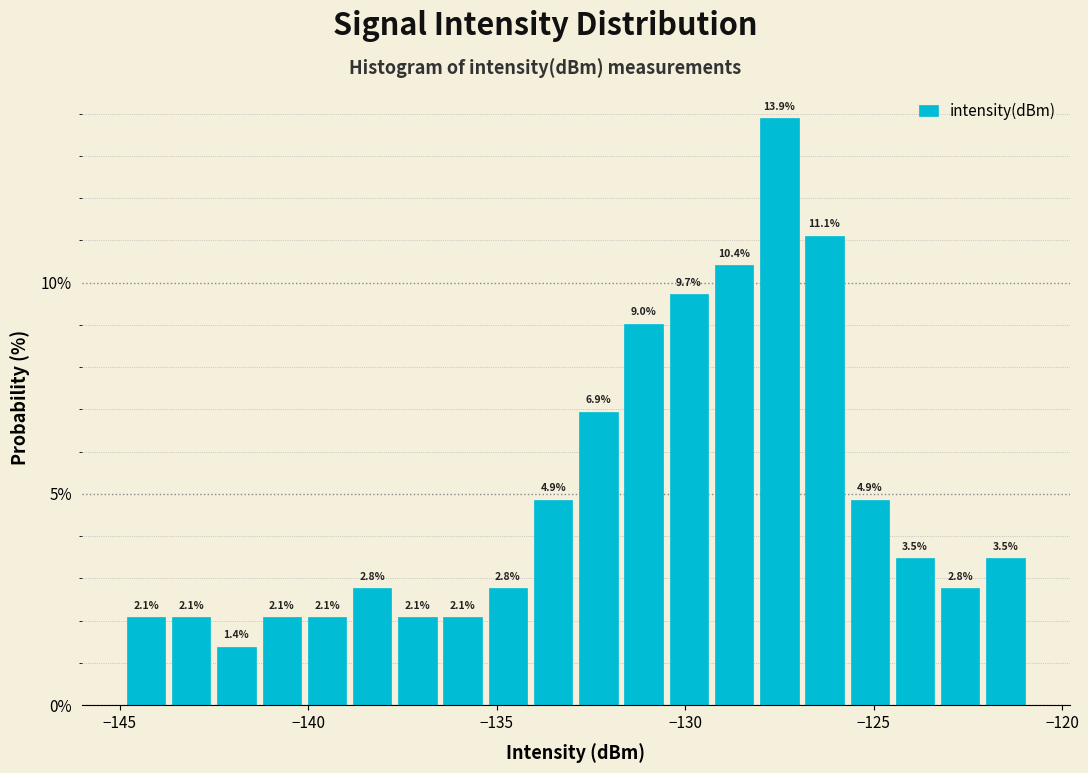

Read against the x-axis, roughly where is the centre of the tallest bar?

-127.5